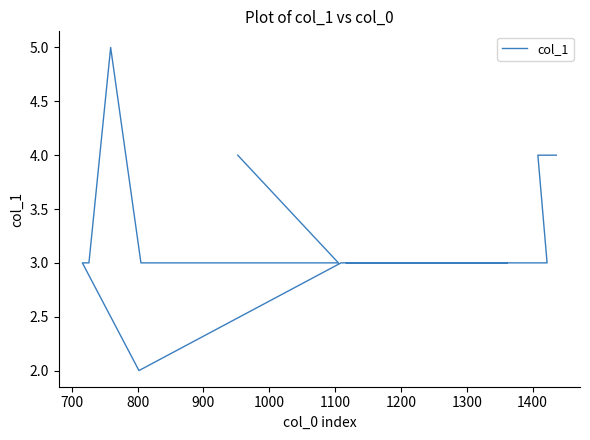

How many series are shown in this chart?

1